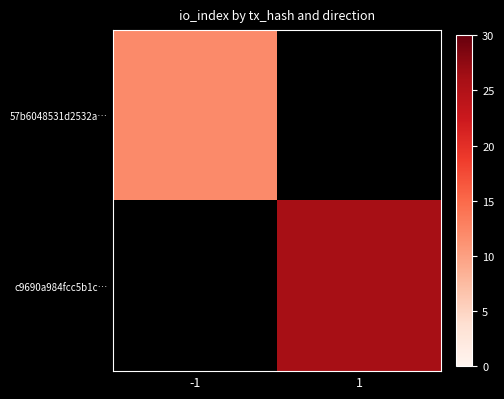

Between 1 and -1, which is larger?

-1